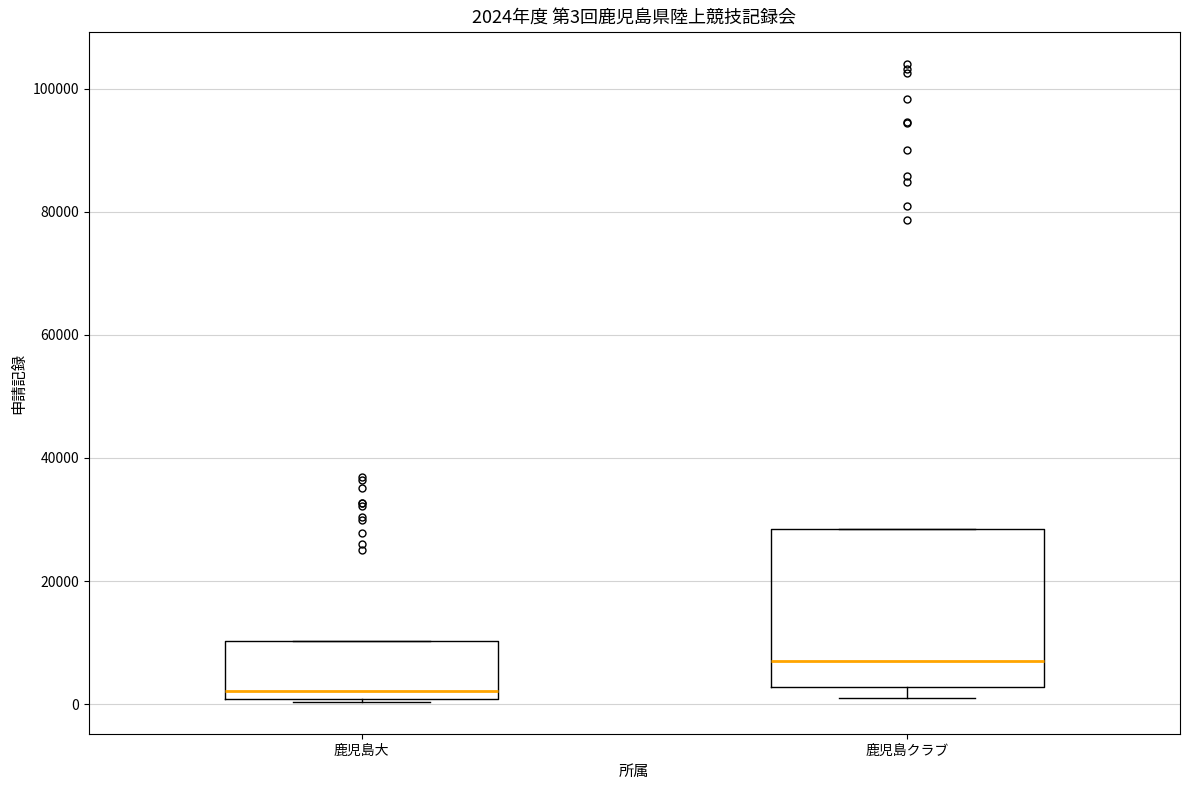

Comparing the boxes themselves (not the whiskers), which one is the tallest?

鹿児島クラブ